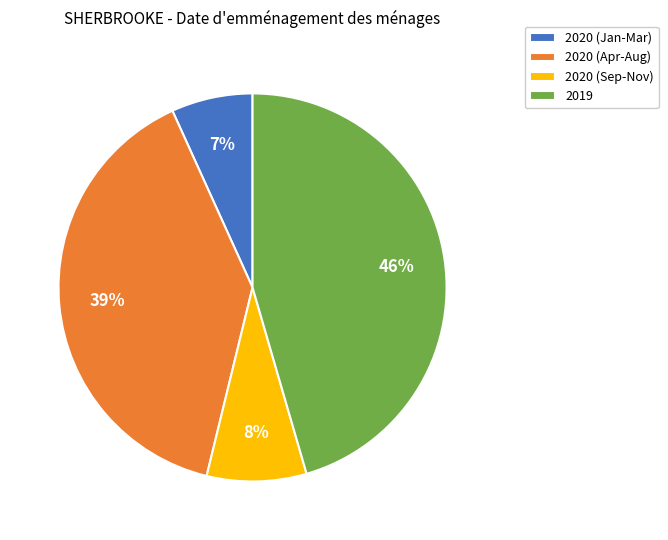

Which category has the smallest portion of the pie?

2020 (Jan-Mar)